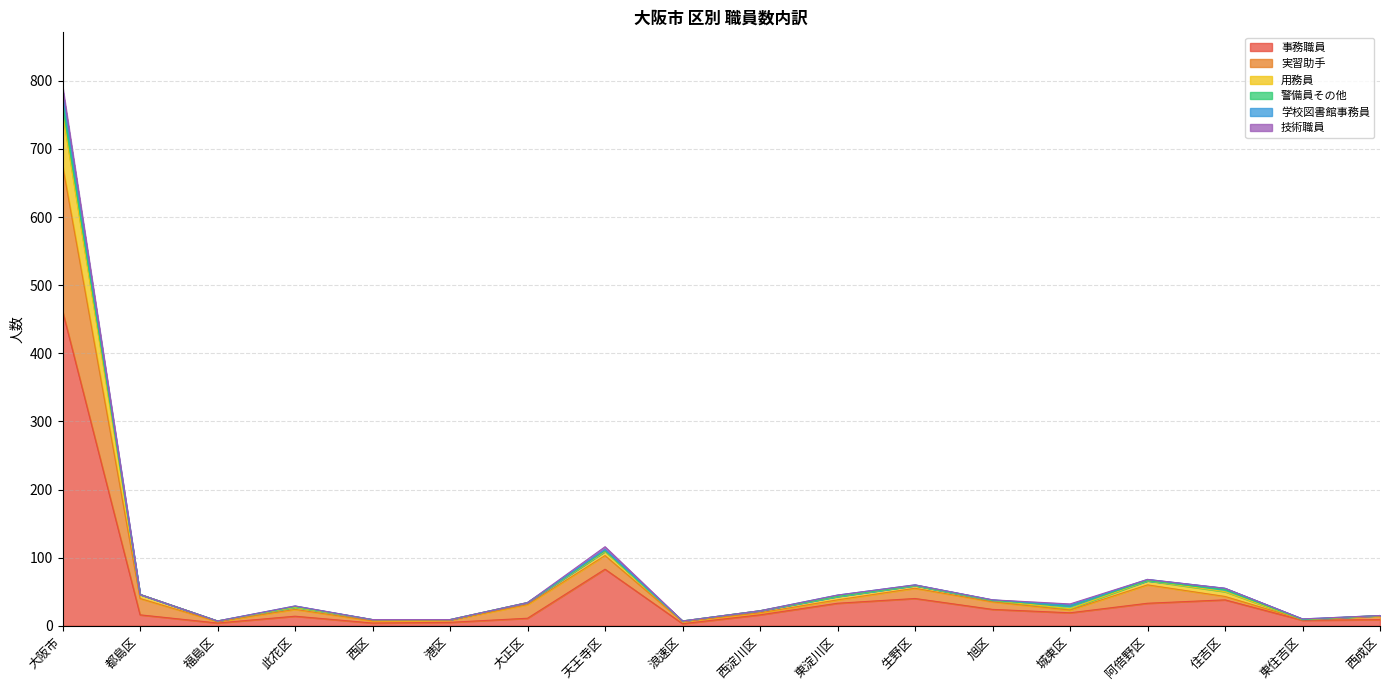

At which category does the chart reach its peak across all series?

大阪市